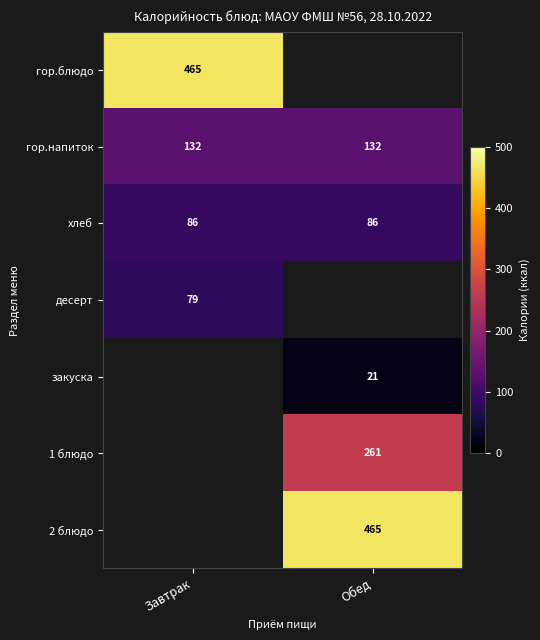

The гор.напиток series shows 132 at Обед. True or false?

True